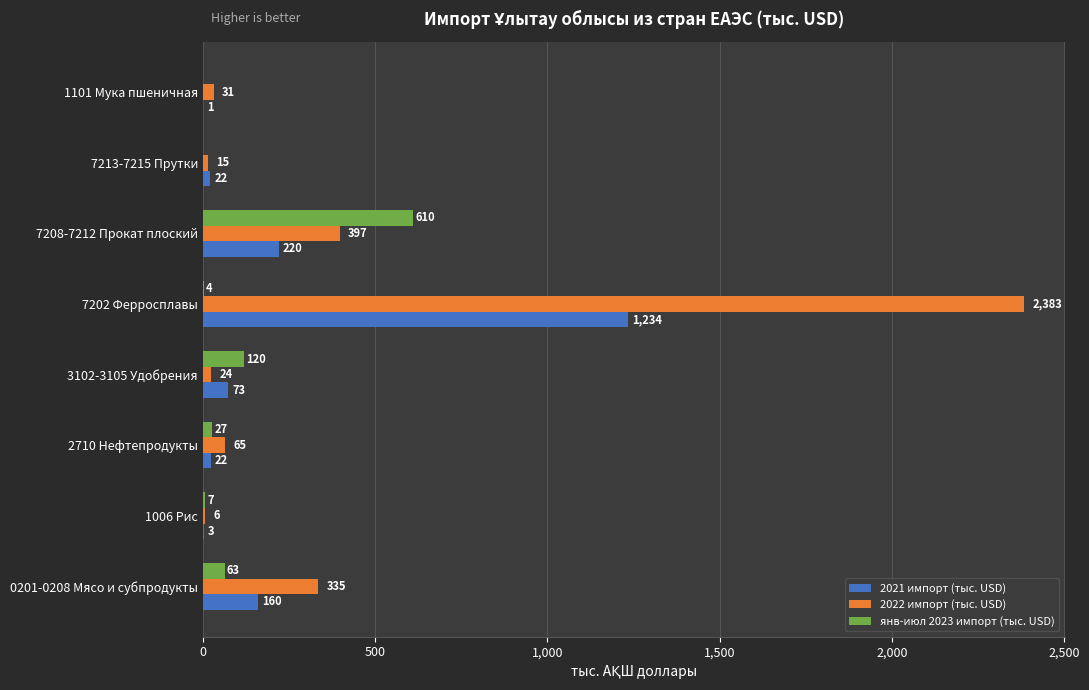

True or false: 2022 импорт (тыс. USD) has a value of 14.6 at 7213-7215 Прутки.

True